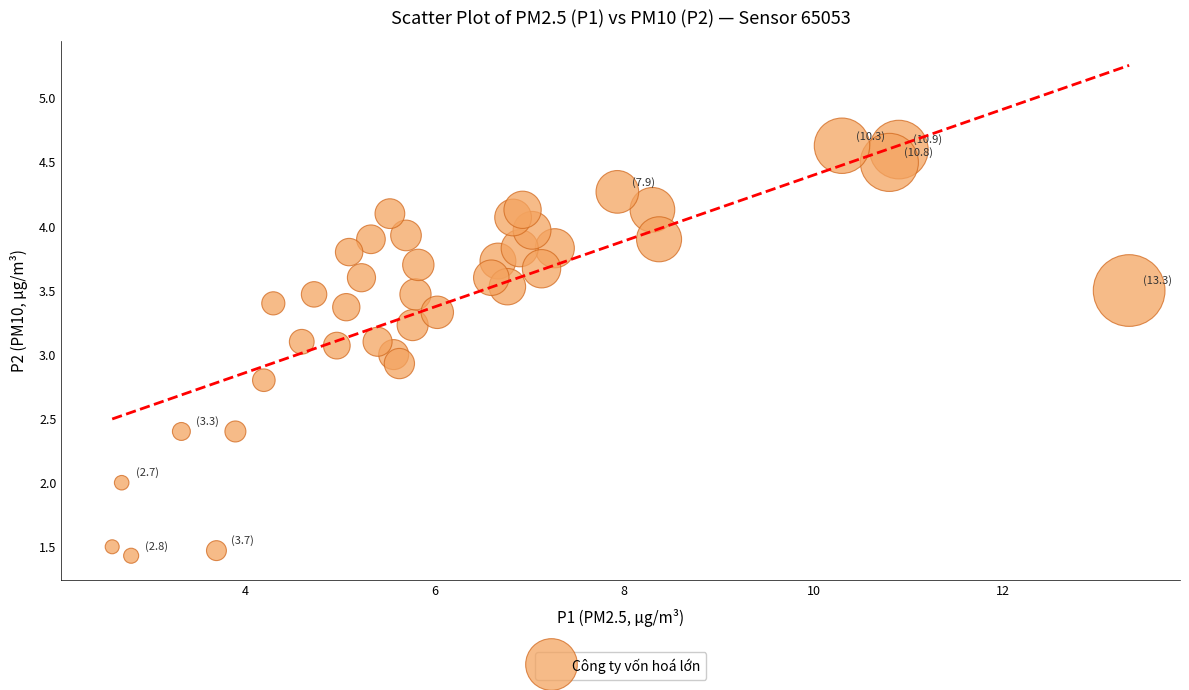

What is the range of Y values (max minus min)?

3.2